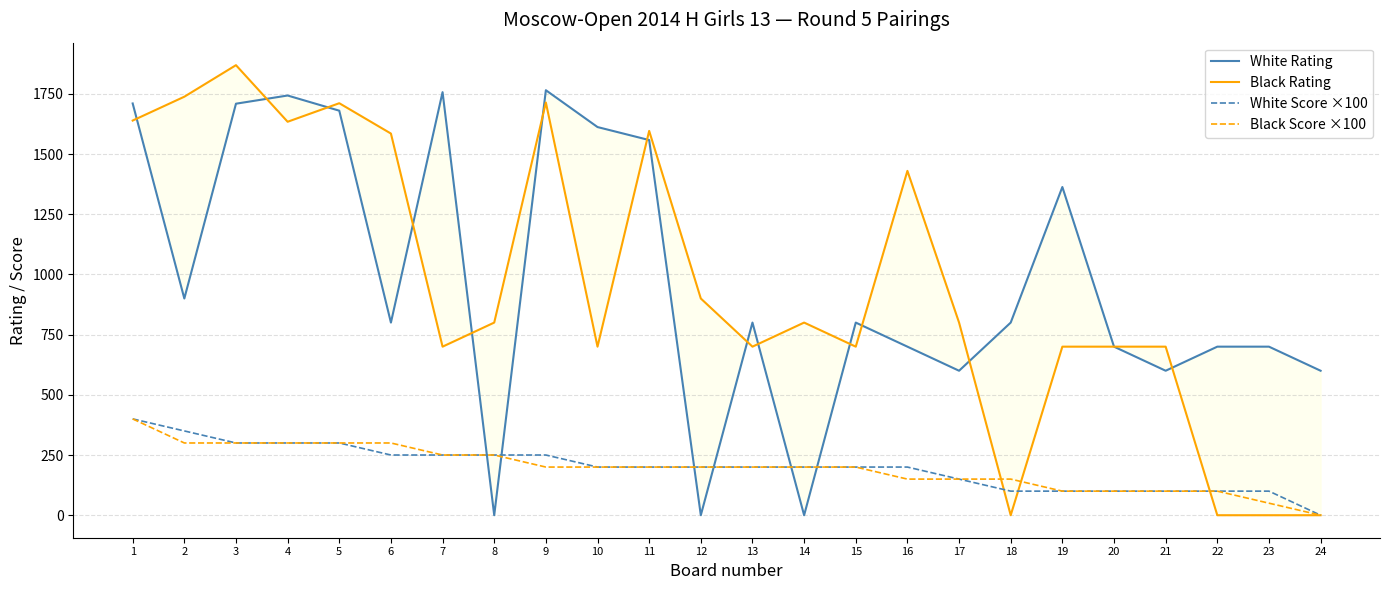

Which series ends up on top after the final intersection of Black Rating and White Score ×100?

White Score ×100